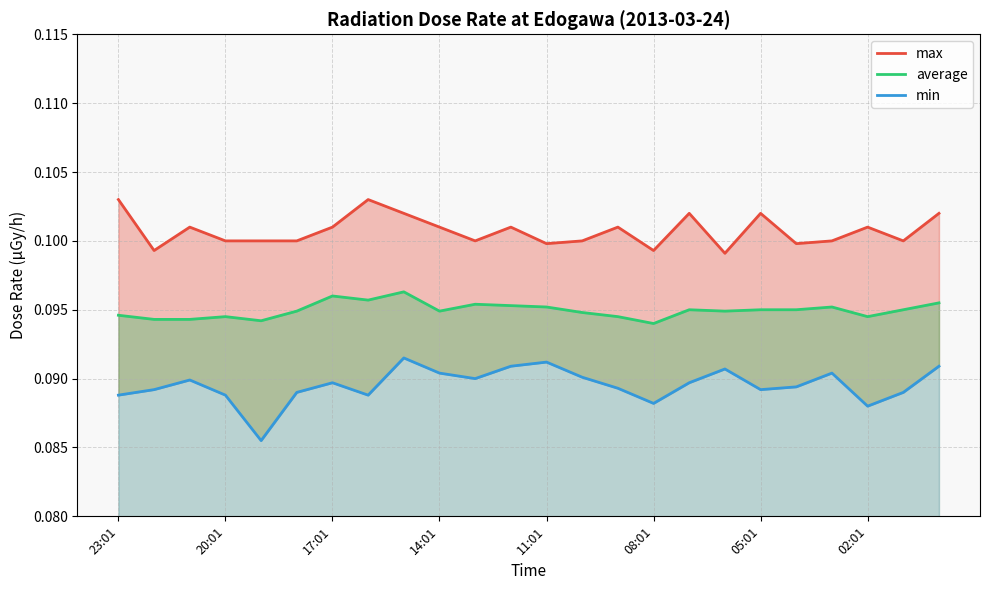

The value of max at 23 is 0.2. True or false?

False